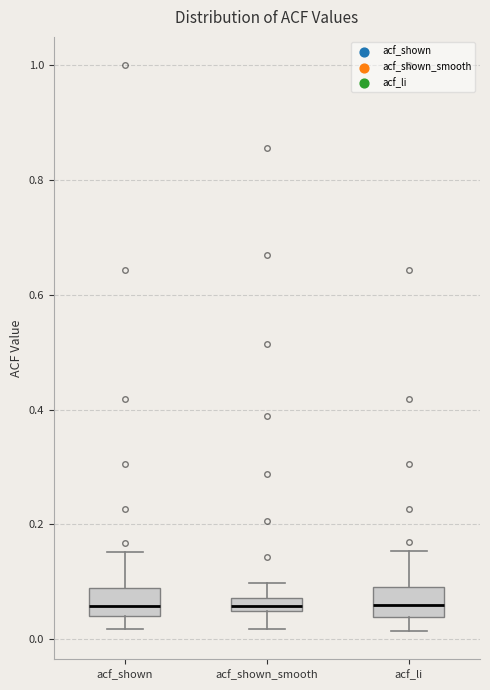

Where is the lower edge of the box for acf_shown on the y-axis? The values are not printed on the chart, so give them approximately, as read against the axis.

0.04